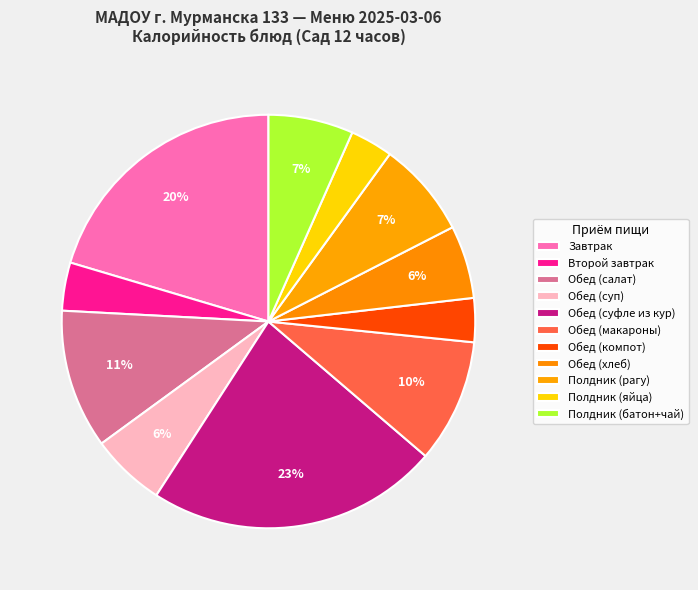

How many segments does this pie chart have?

11